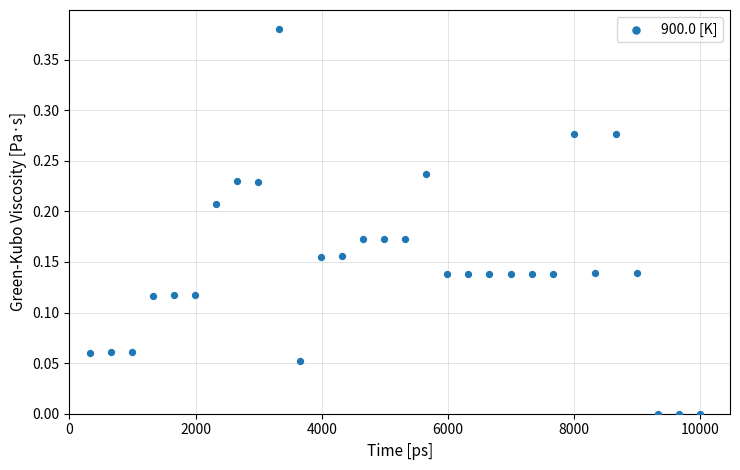

What is the range of X values (max minus min)?

9657.0